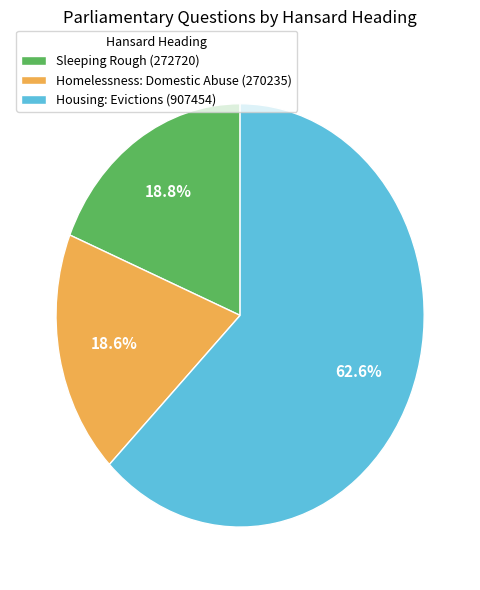

To the nearest percent, what is the average slice percentage?

33%